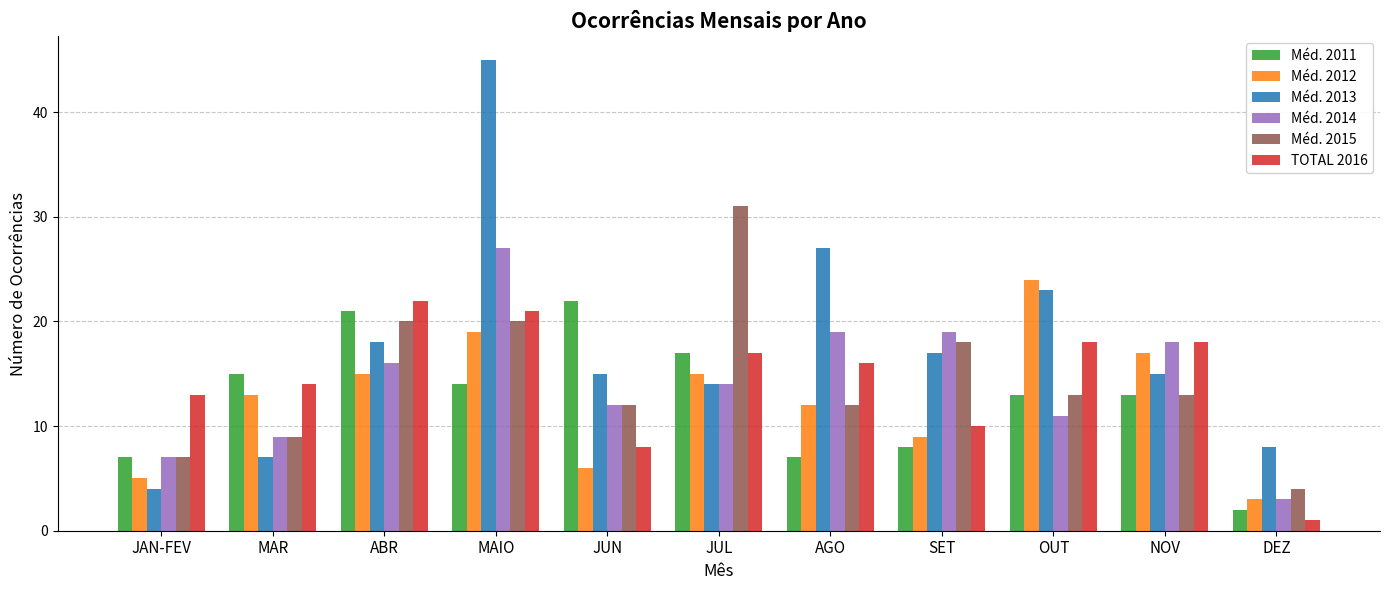

What are all the series names shown in the legend?

Méd. 2011, Méd. 2012, Méd. 2013, Méd. 2014, Méd. 2015, TOTAL 2016